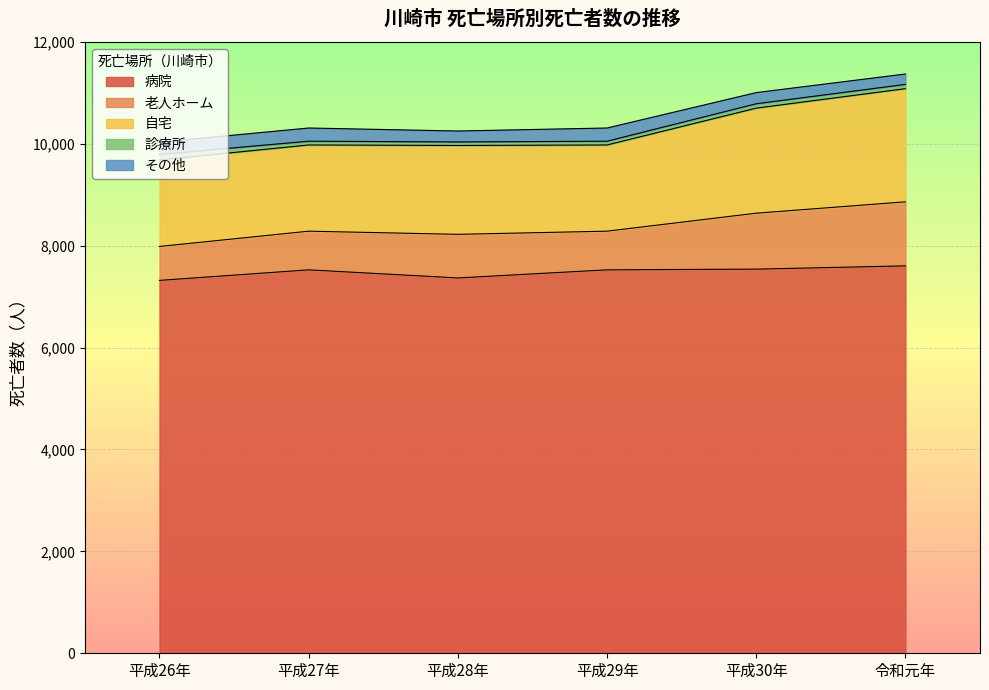

At which label does 病院 first exceed 7526?

平成30年